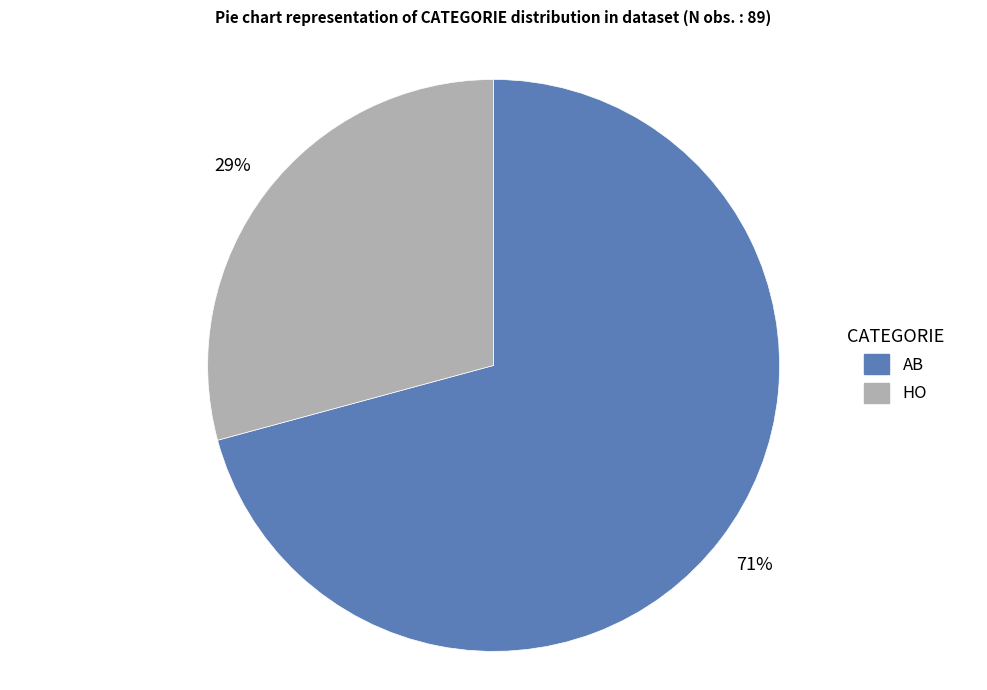

To the nearest percent, what percentage of the pie is AB?

71%